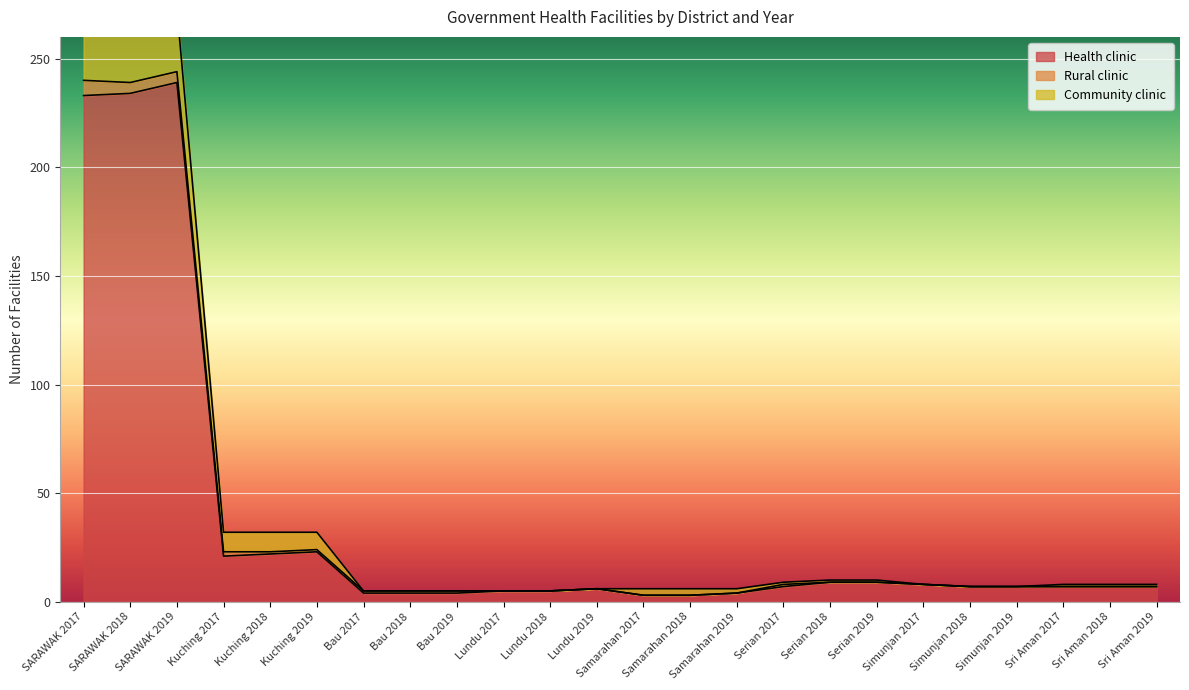

Is it true that Health clinic equals 233 at SARAWAK 2017?

True